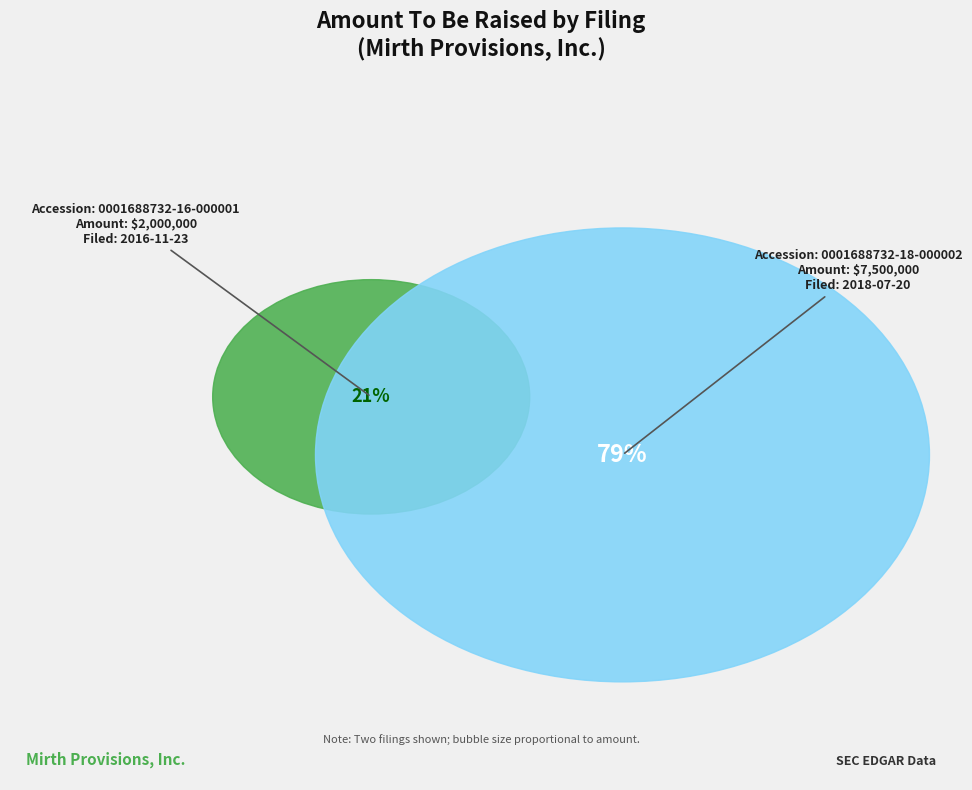

Which category has the biggest portion of the pie?

0001688732-18-000002